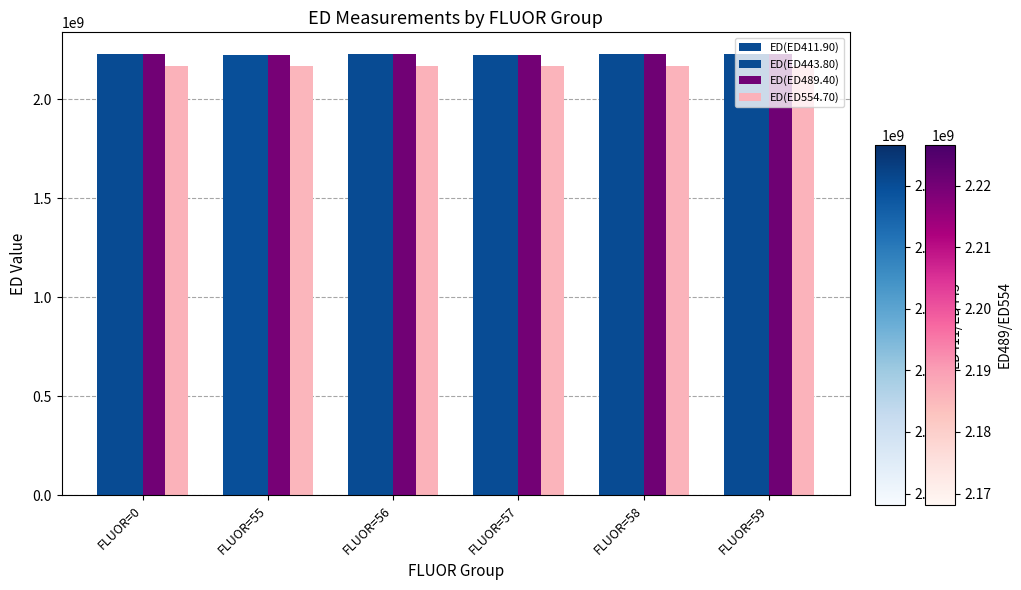

How many values in the ED(ED411.90) series exceed 2226203074?

3